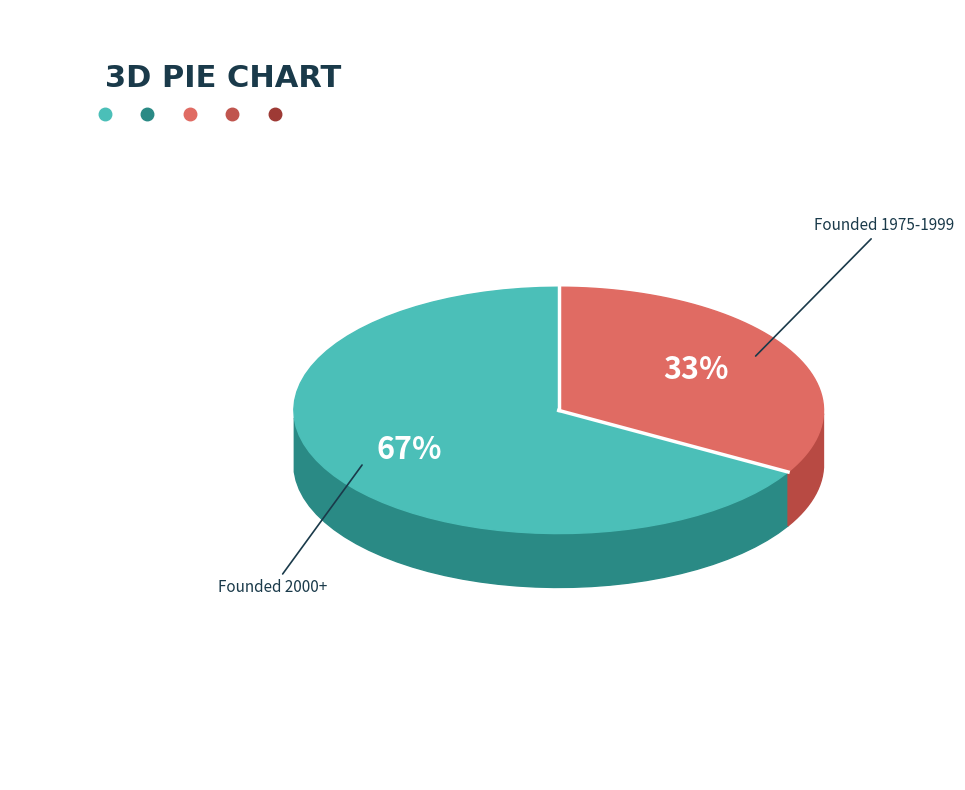

True or false: BookNook accounts for 1% of the total.

False